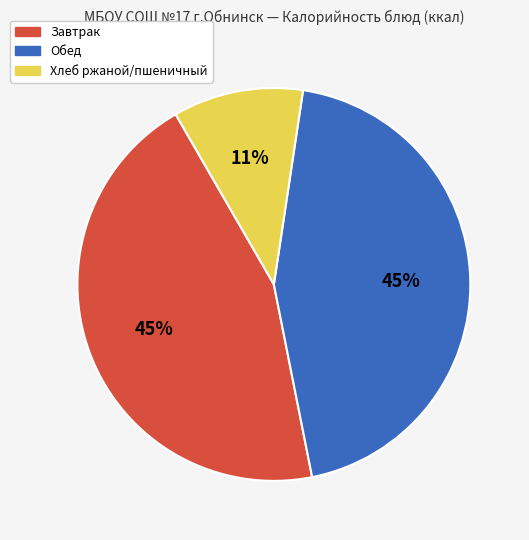

To the nearest percent, what is the average slice percentage?

33%